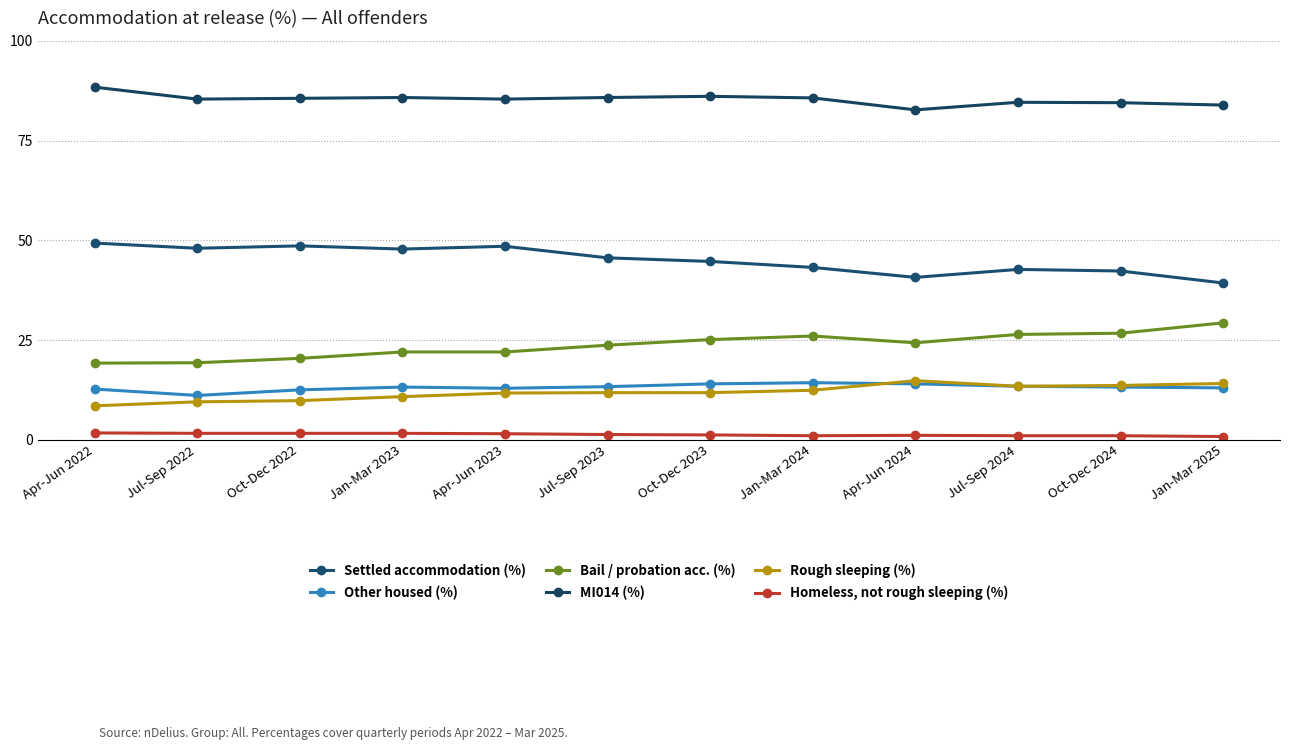

Where does the Rough sleeping (%) series first go above 11?

Apr-Jun 2023